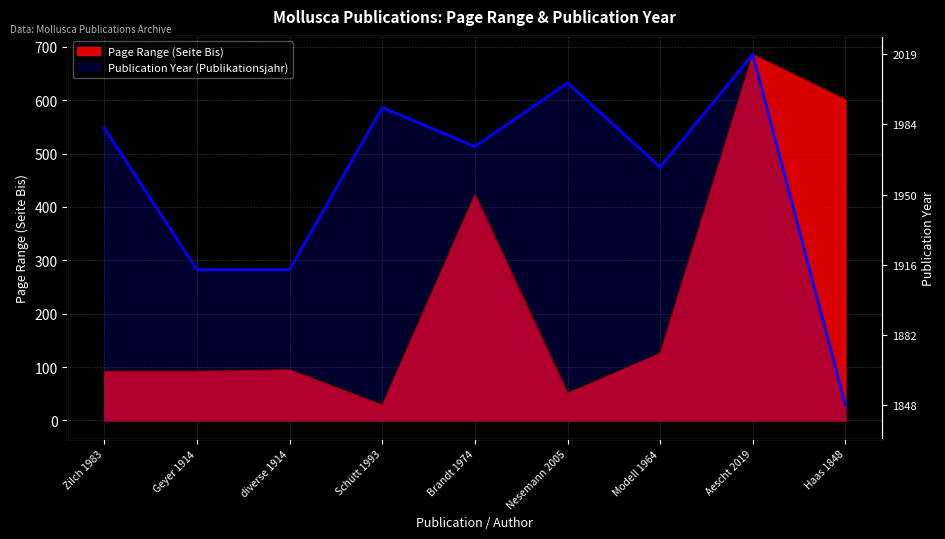

Which series has the largest total across all categories?

Publication Year (Publikationsjahr)